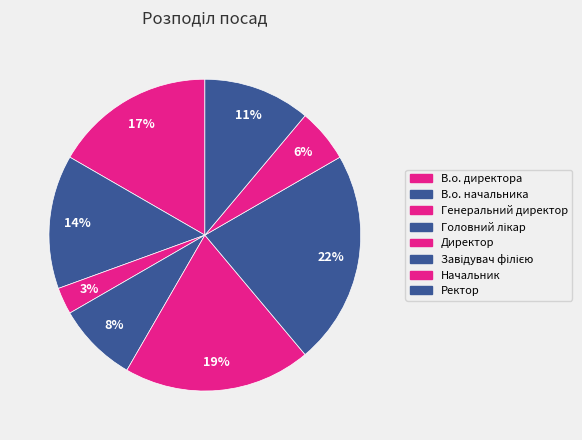

What percentage is NOT represented by Директор?

80.6%